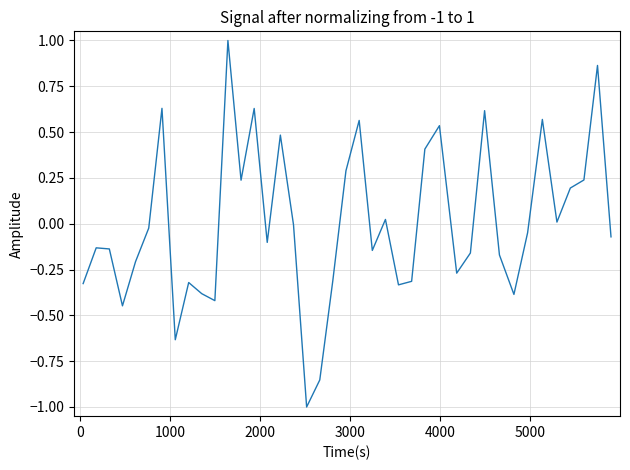

What is the maximum value shown in the chart?

1.0